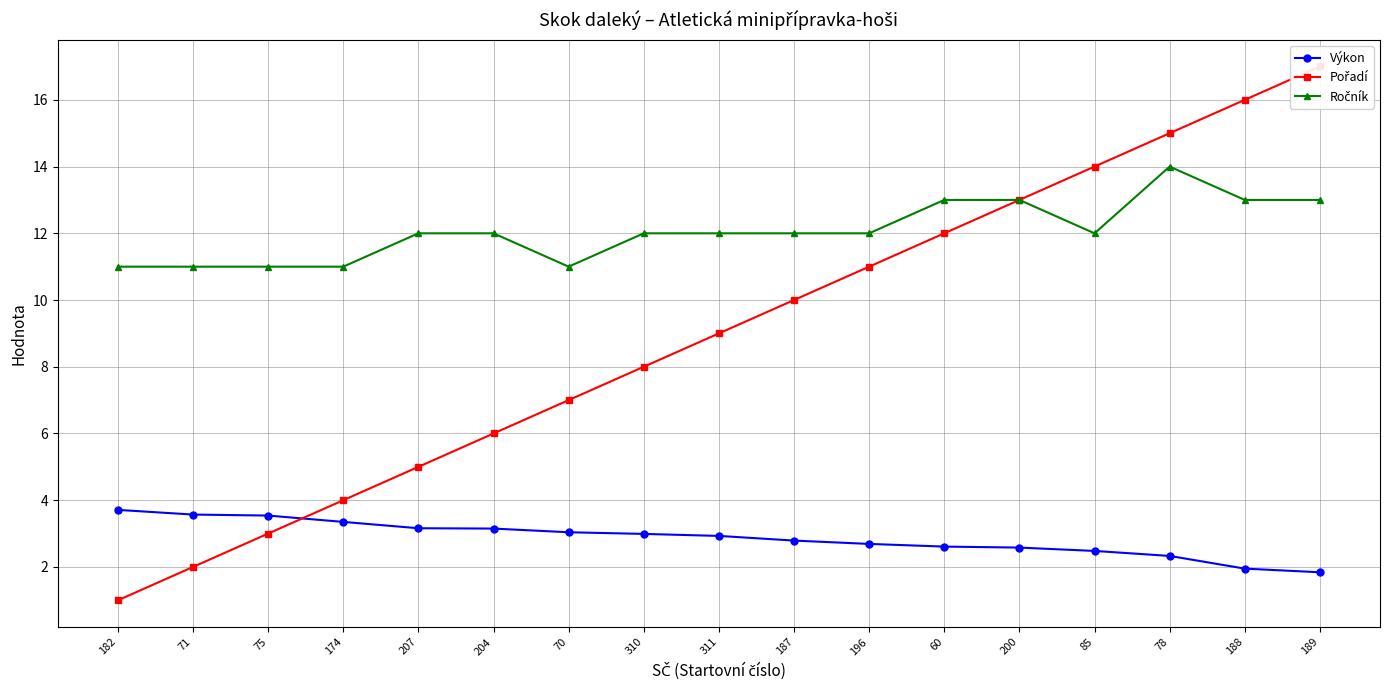

What is the sum of the Pořadí values at 75 and 310?

11.0